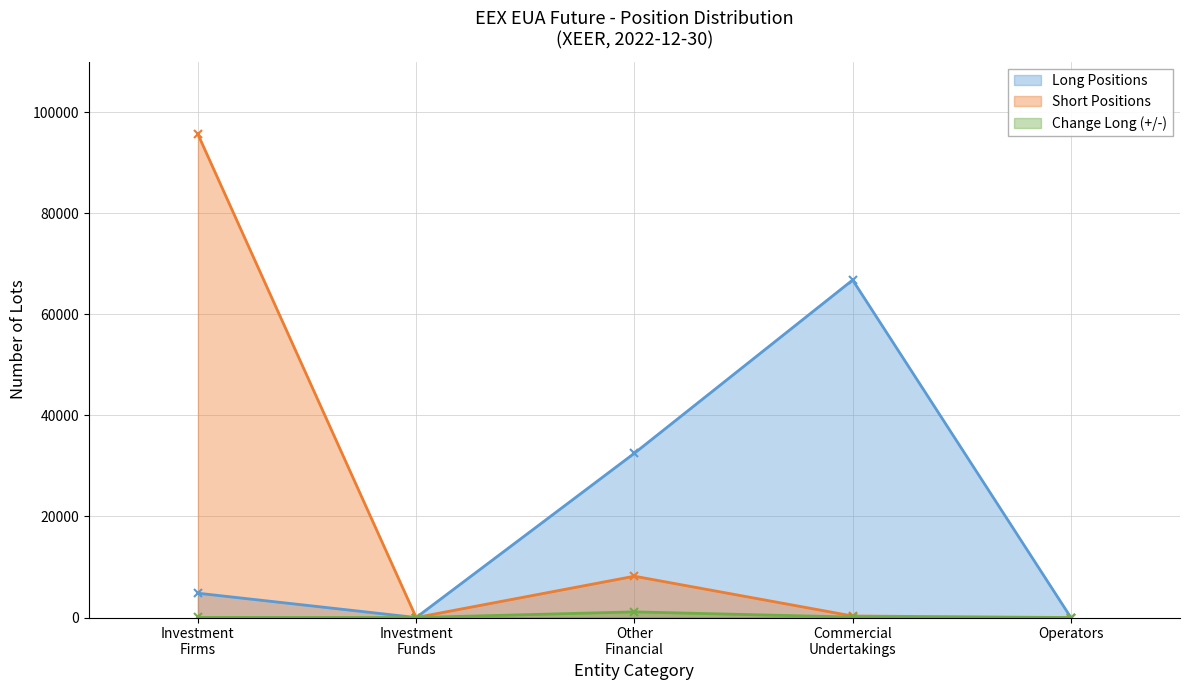

Which label corresponds to the largest value in the chart?

Investment
Firms